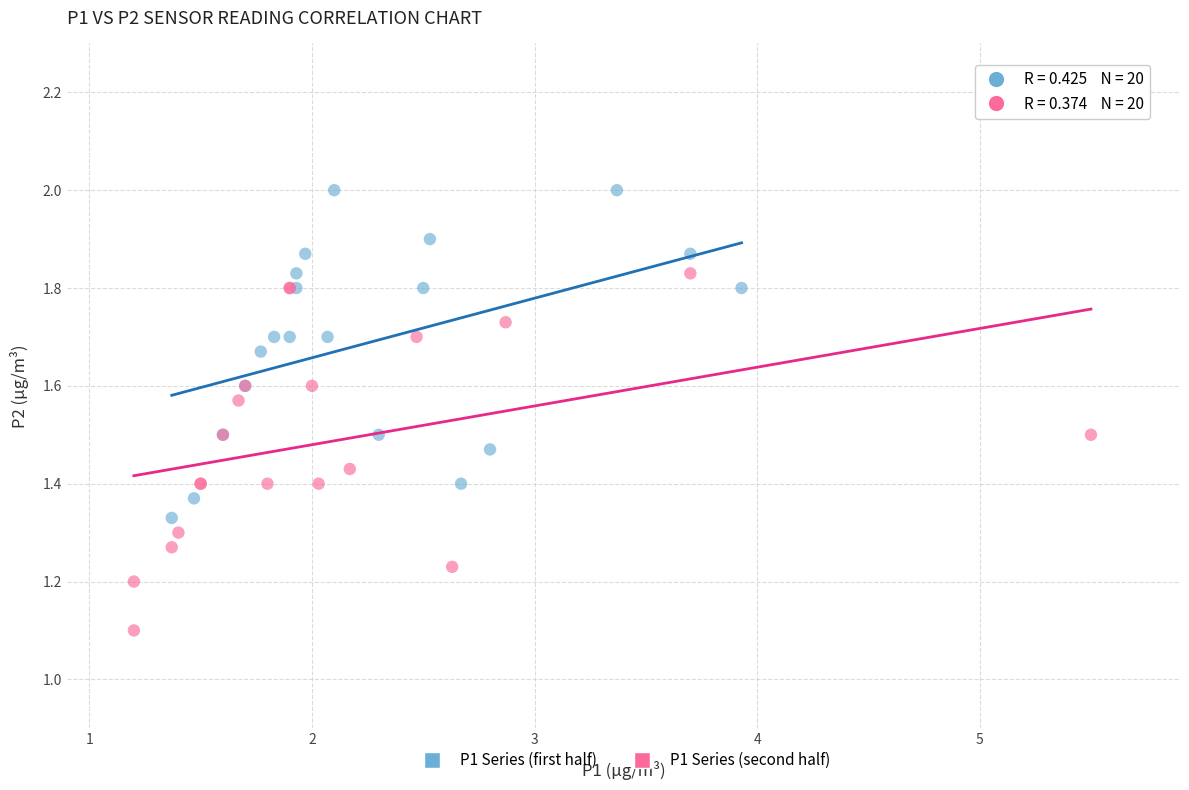

Which series contains the lowest Y value?

P1 Series (second half)